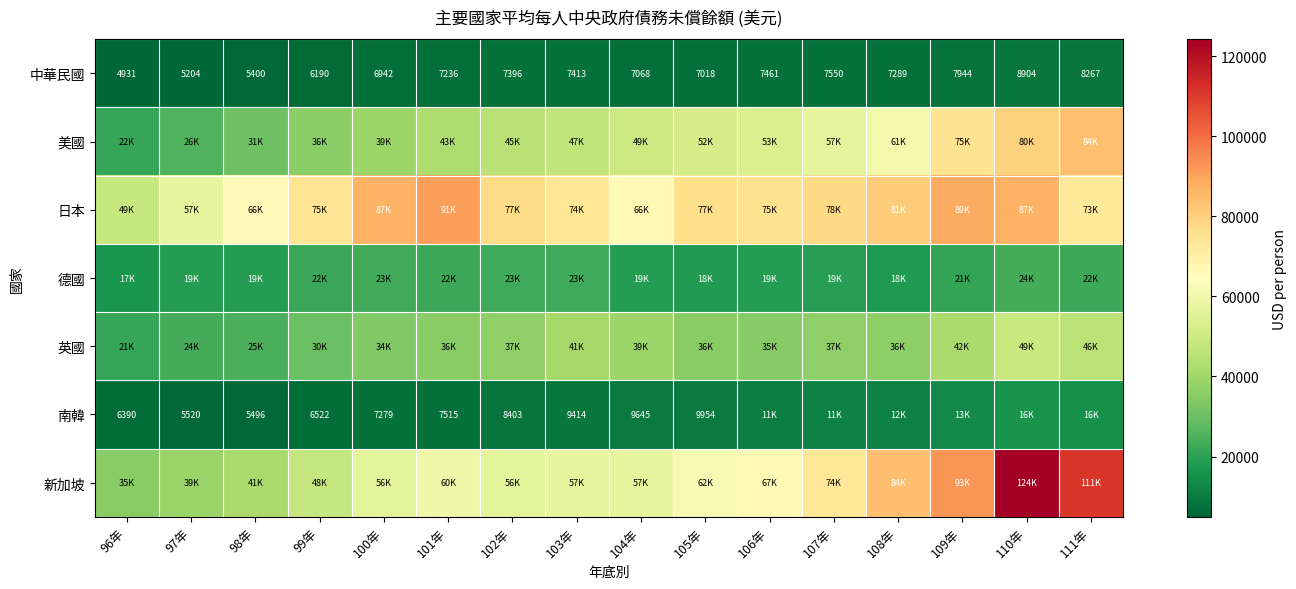

What is the sum of all 日本 values?

1201519.8